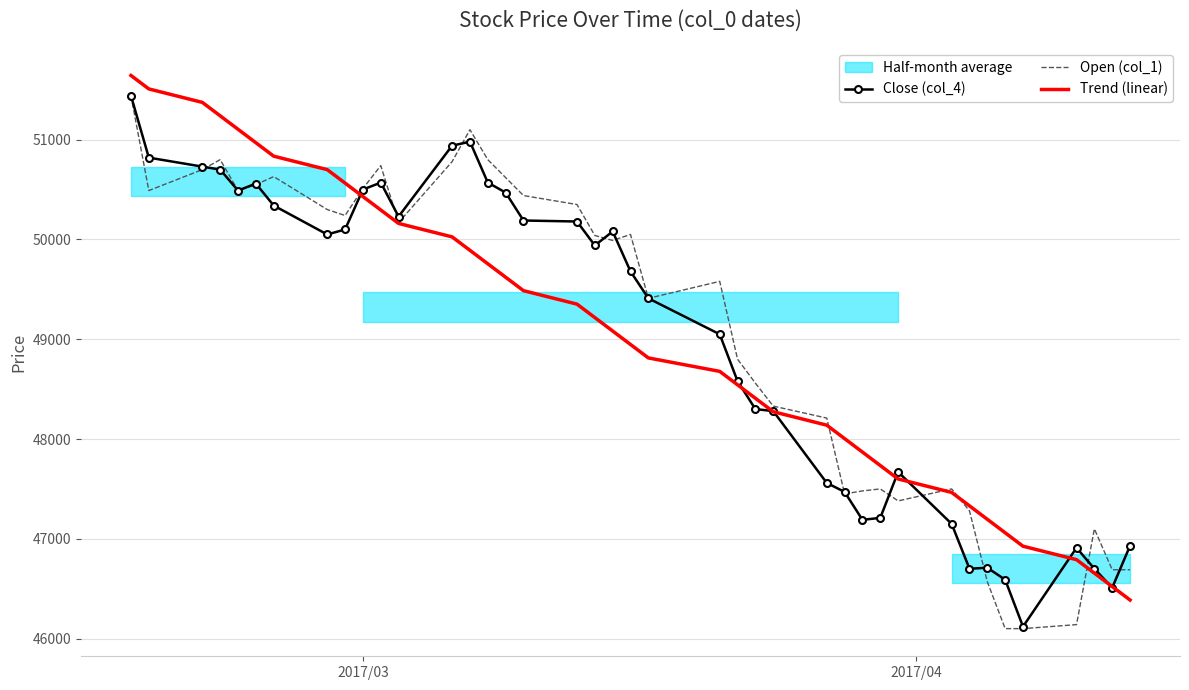

Is this an area chart (filled region under the line)?

No